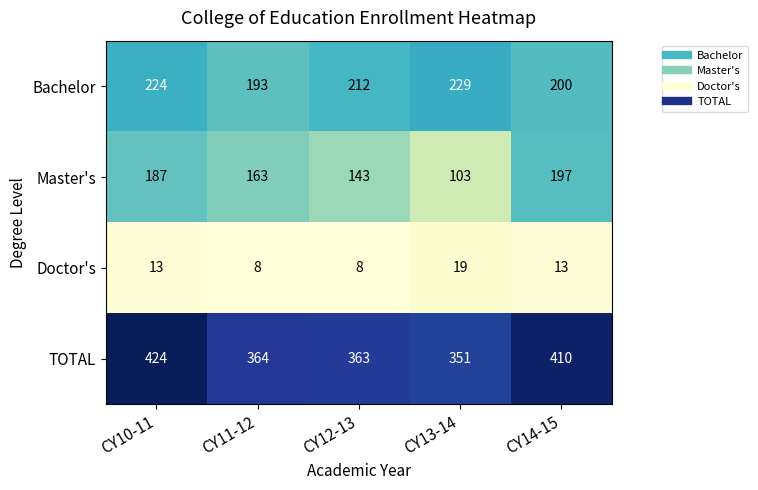

True or false: Doctor's has a value of 34 at CY13-14.

False